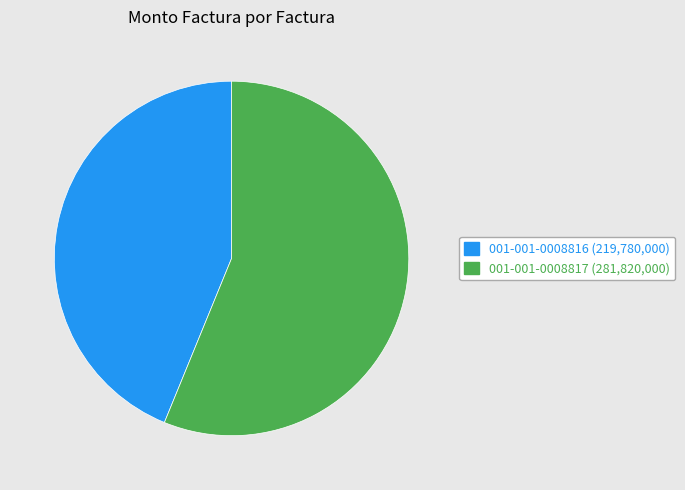

Which slice represents more than half of the pie?

001-001-0008817